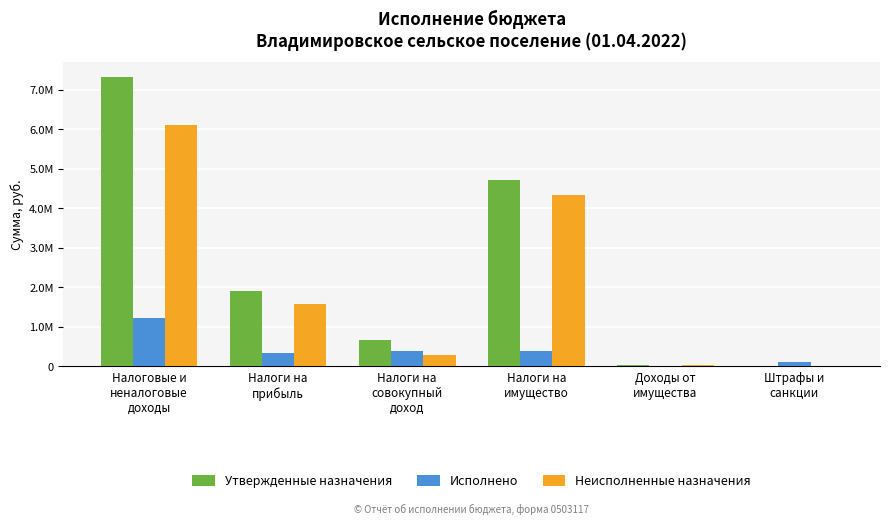

Rank the categories by Исполнено value from lowest to highest.

Доходы от
имущества, Штрафы и
санкции, Налоги на
прибыль, Налоги на
совокупный
доход, Налоги на
имущество, Налоговые и
неналоговые
доходы